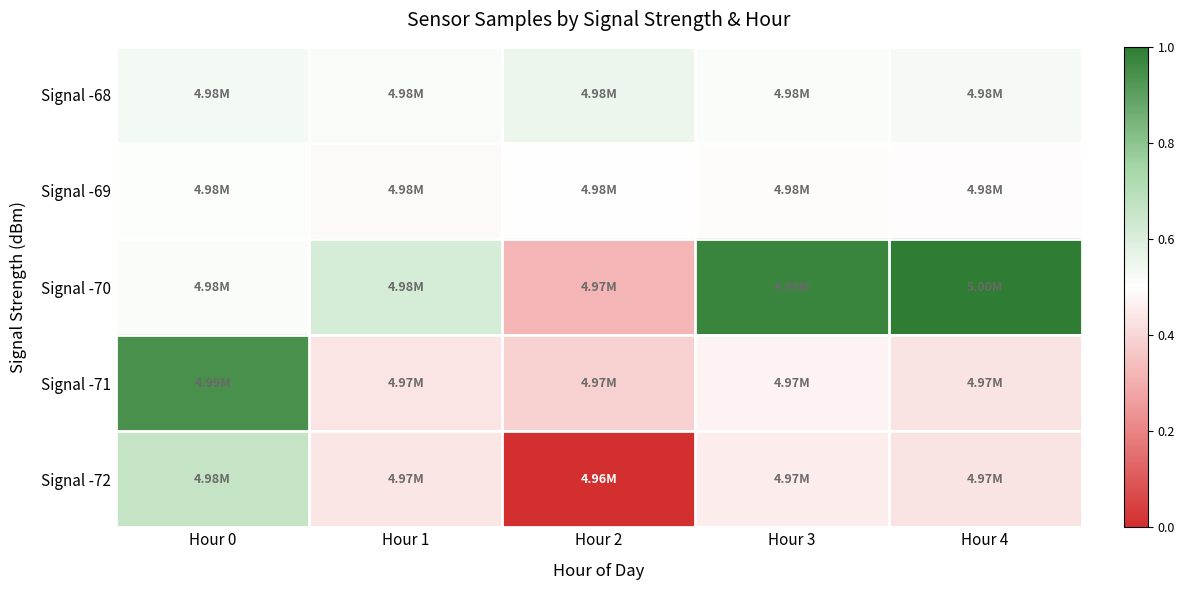

At which category does the chart reach its peak across all series?

Hour 4